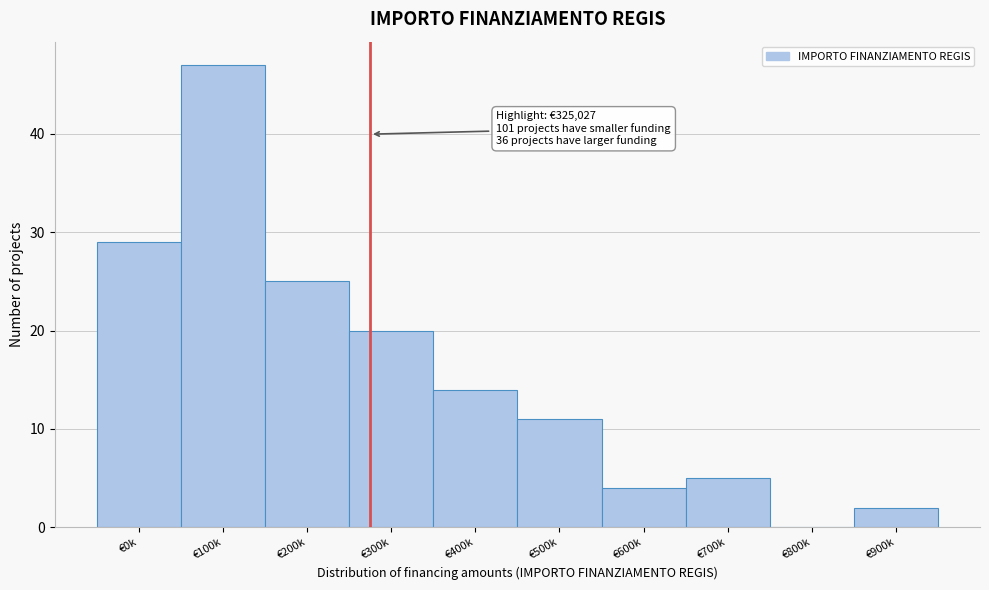

Reading left to right, what are all the values shown in this chart?

€0k=29	€100k=47	€200k=25	€300k=20	€400k=14	€500k=11	€600k=4	€700k=5	€800k=0	€900k=2